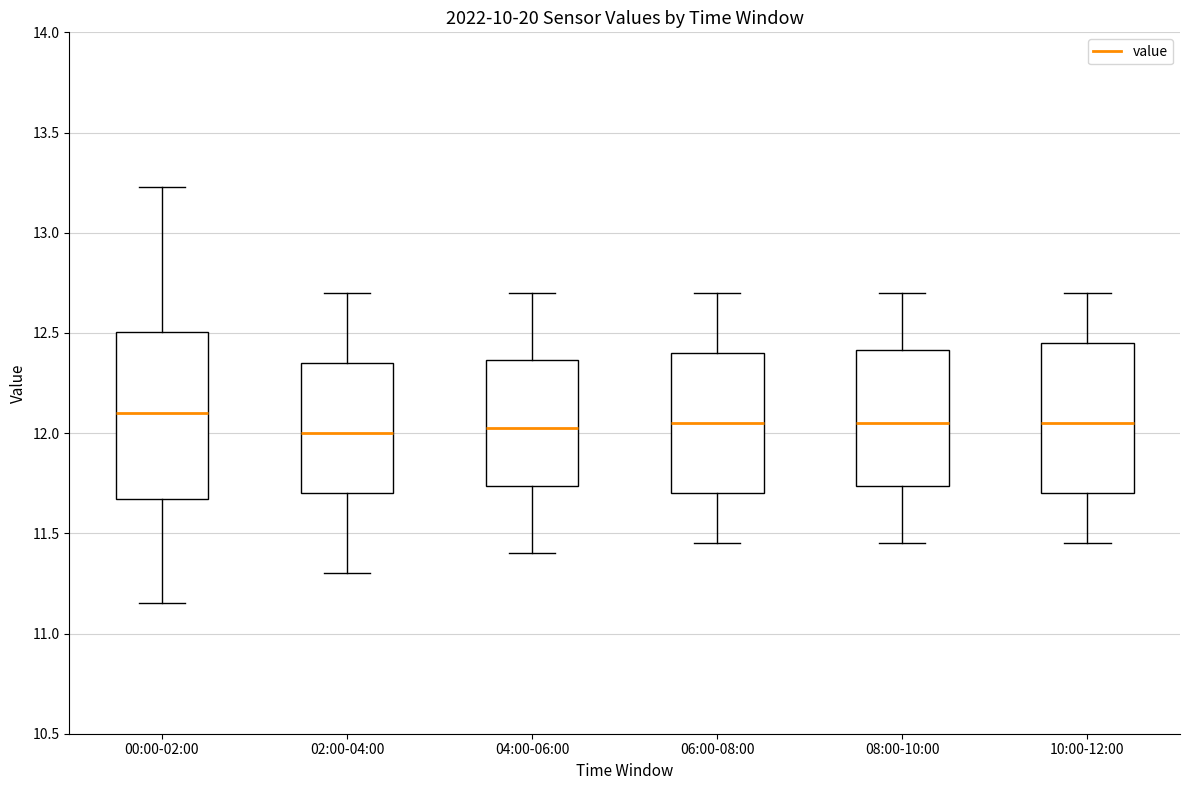

Where does the lower whisker of the box for 08:00-10:00 end on the y-axis? The values are not printed on the chart, so give them approximately, as read against the axis.

11.45